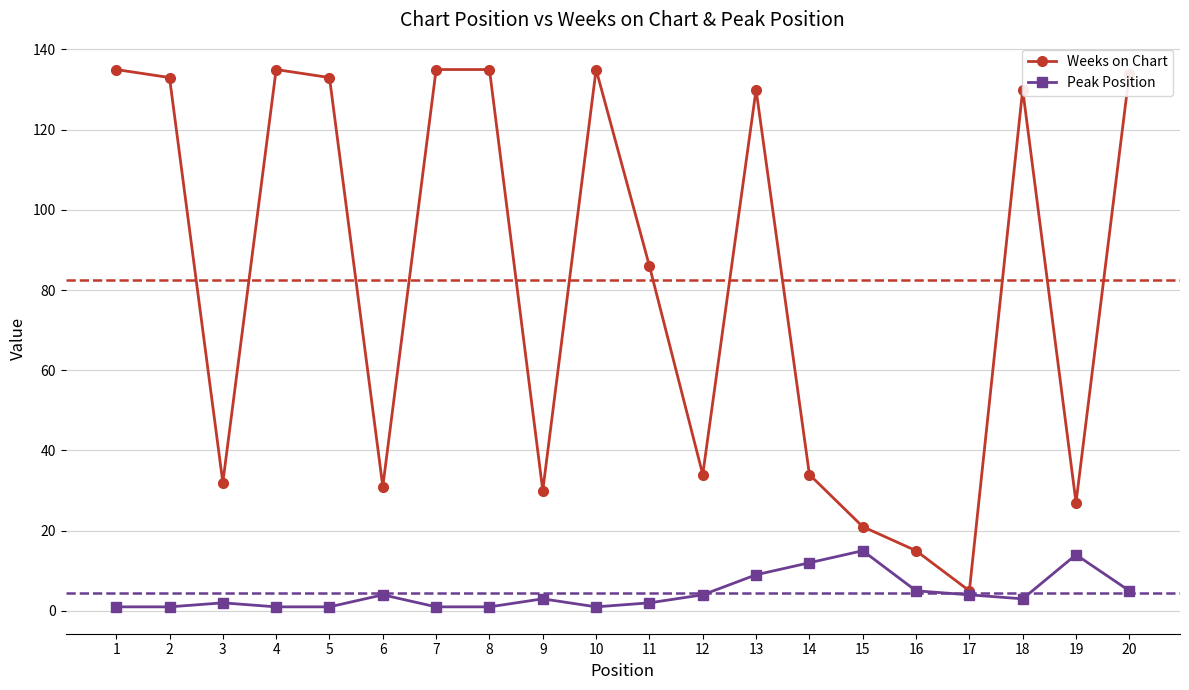

Reading left to right, what are all the values shown in this chart?

Weeks on Chart: 1=135	2=133	3=32	4=135	5=133	6=31	7=135	8=135	9=30	10=135	11=86	12=34	13=130	14=34	15=21	16=15	17=5	18=130	19=27	20=134
Peak Position: 1=1	2=1	3=2	4=1	5=1	6=4	7=1	8=1	9=3	10=1	11=2	12=4	13=9	14=12	15=15	16=5	17=4	18=3	19=14	20=5